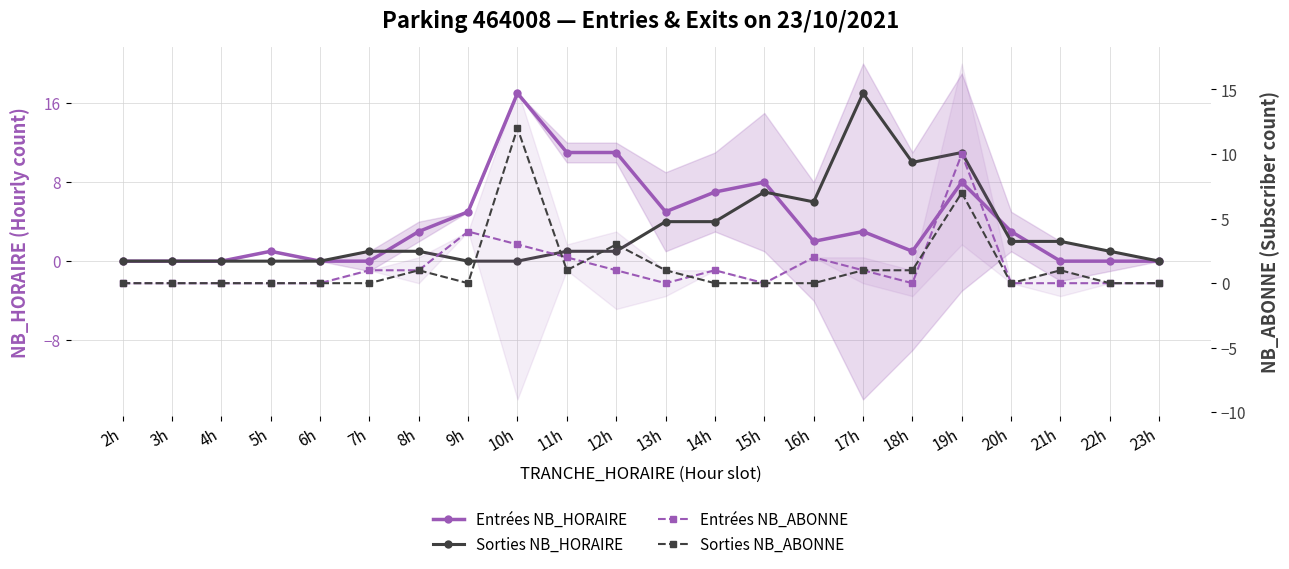

True or false: Sorties NB_ABONNE and Sorties NB_HORAIRE cross at least once.

True